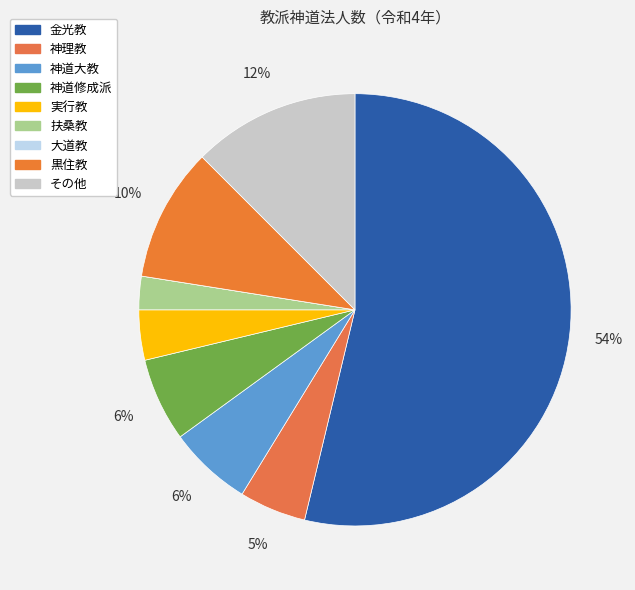

To the nearest percent, what is the difference between the 黒住教 and 神理教 slice percentages?

5%